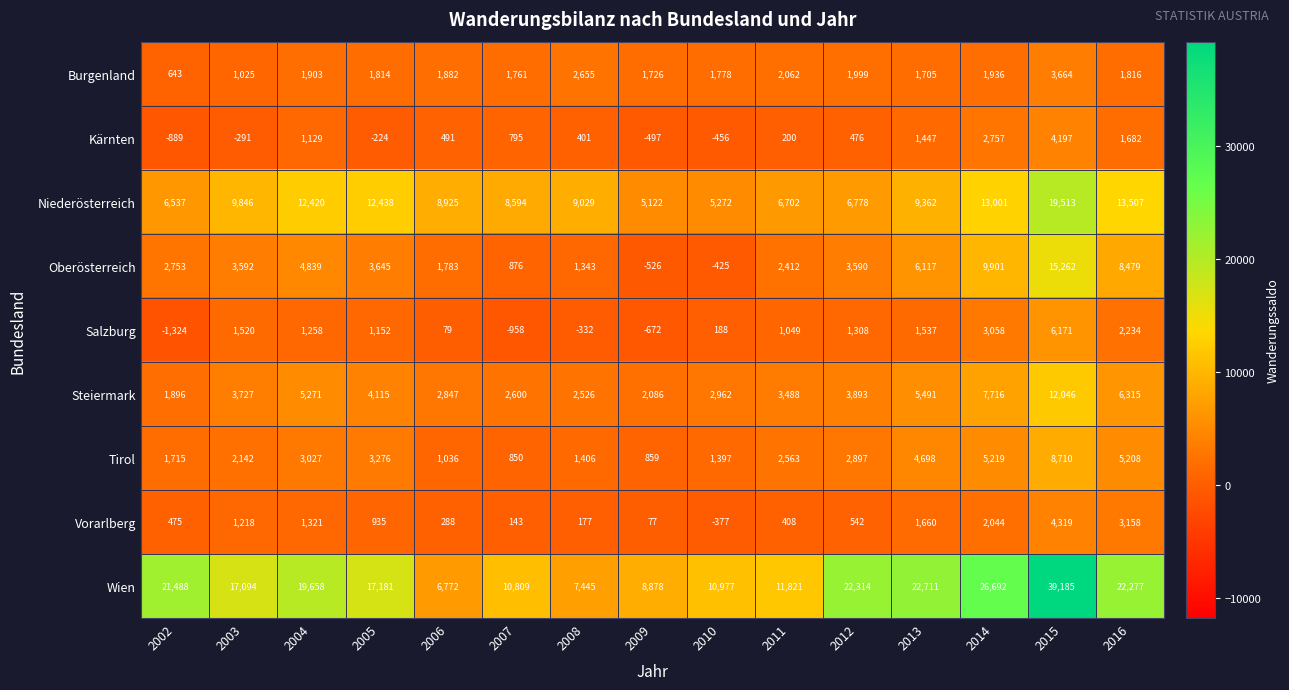

At which category is the sum across all series the highest?

2015